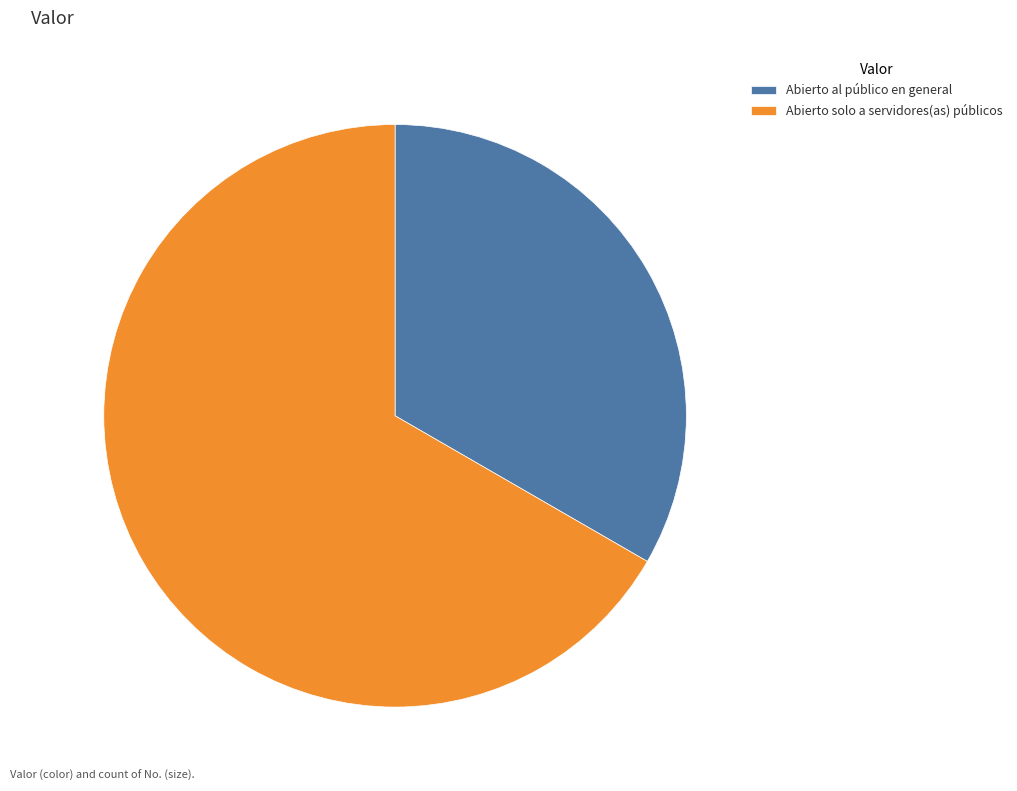

How many slices are in this pie chart?

2